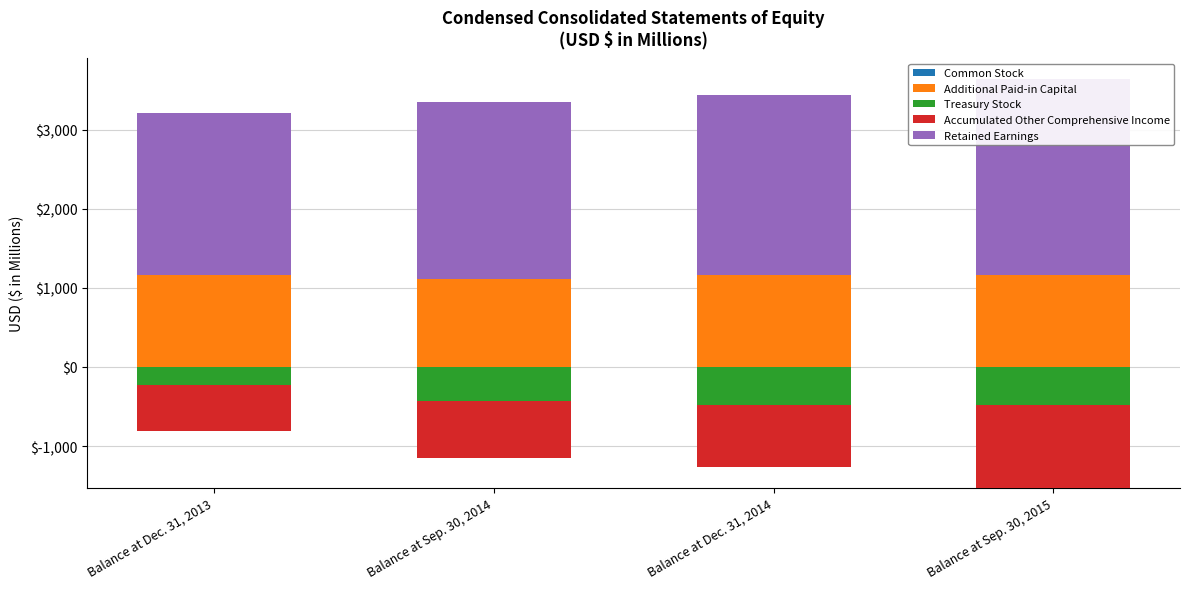

What are all the series names shown in the legend?

Common Stock, Additional Paid-in Capital, Treasury Stock, Accumulated Other Comprehensive Income, Retained Earnings